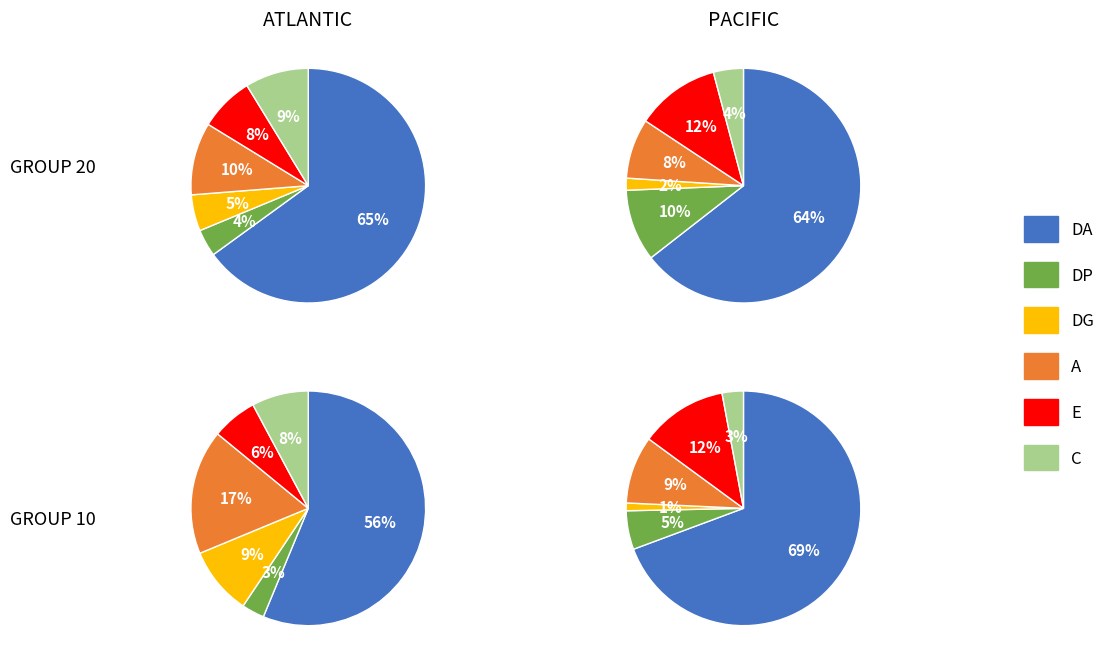

How many segments does this pie chart have?

6